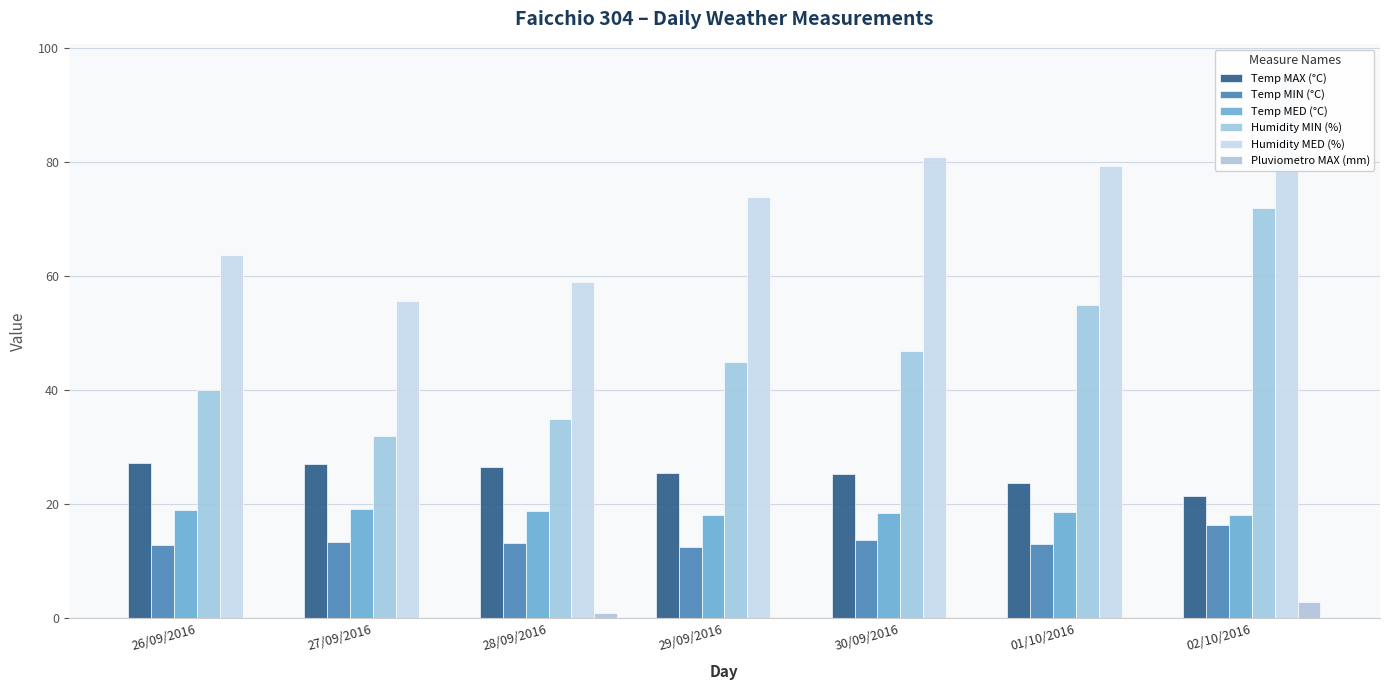

What is the label of the 4th bar from the left?

29/09/2016